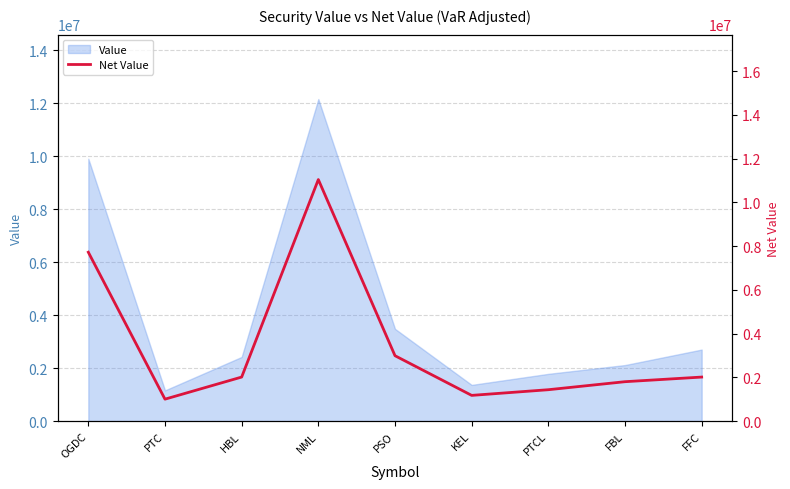

True or false: there are more than 1 points higher than both neighbors.

False